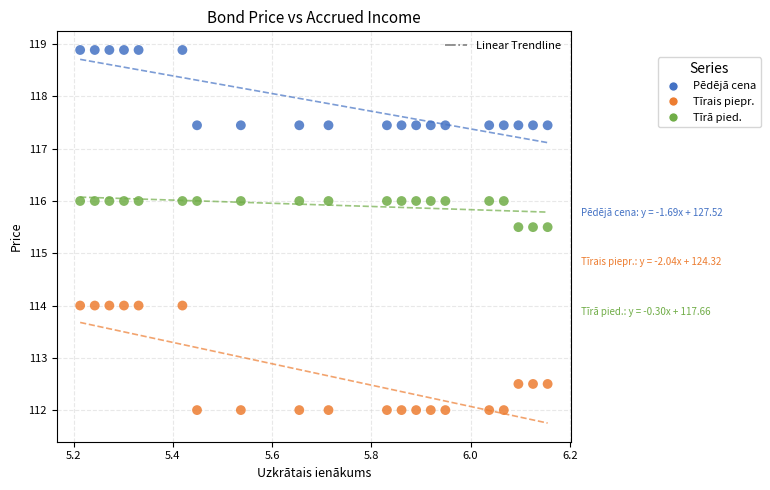

Which series contains the highest Y value?

Pēdējā cena